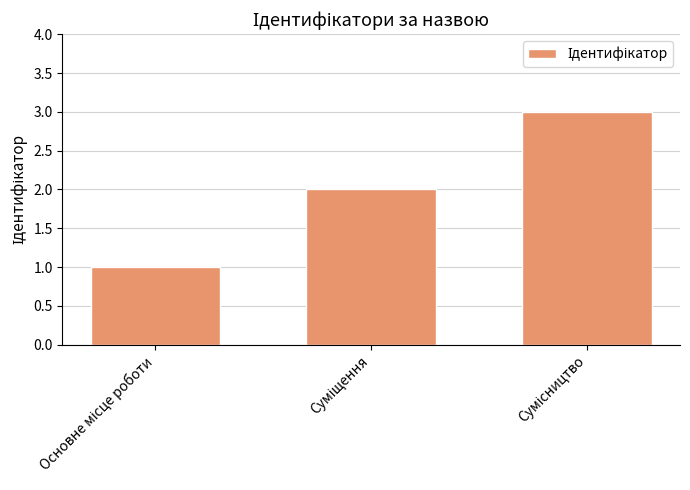

How many distinct data groups are displayed?

1